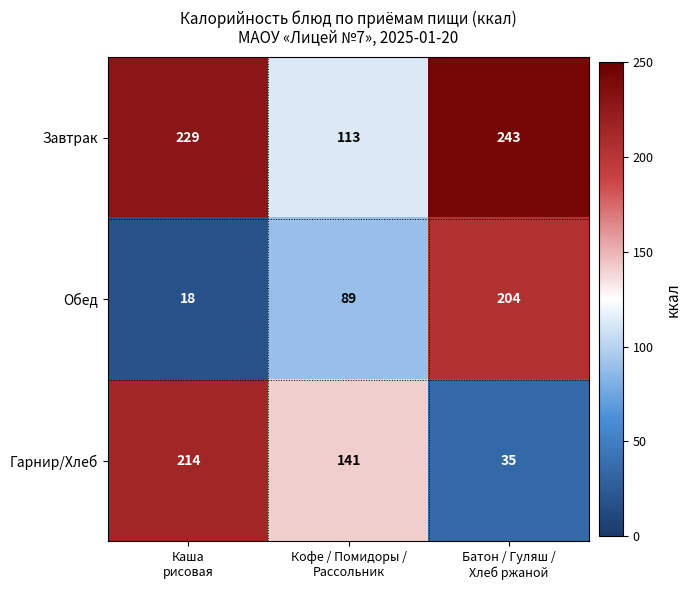

How many Обед values are between 18 and 204?

3